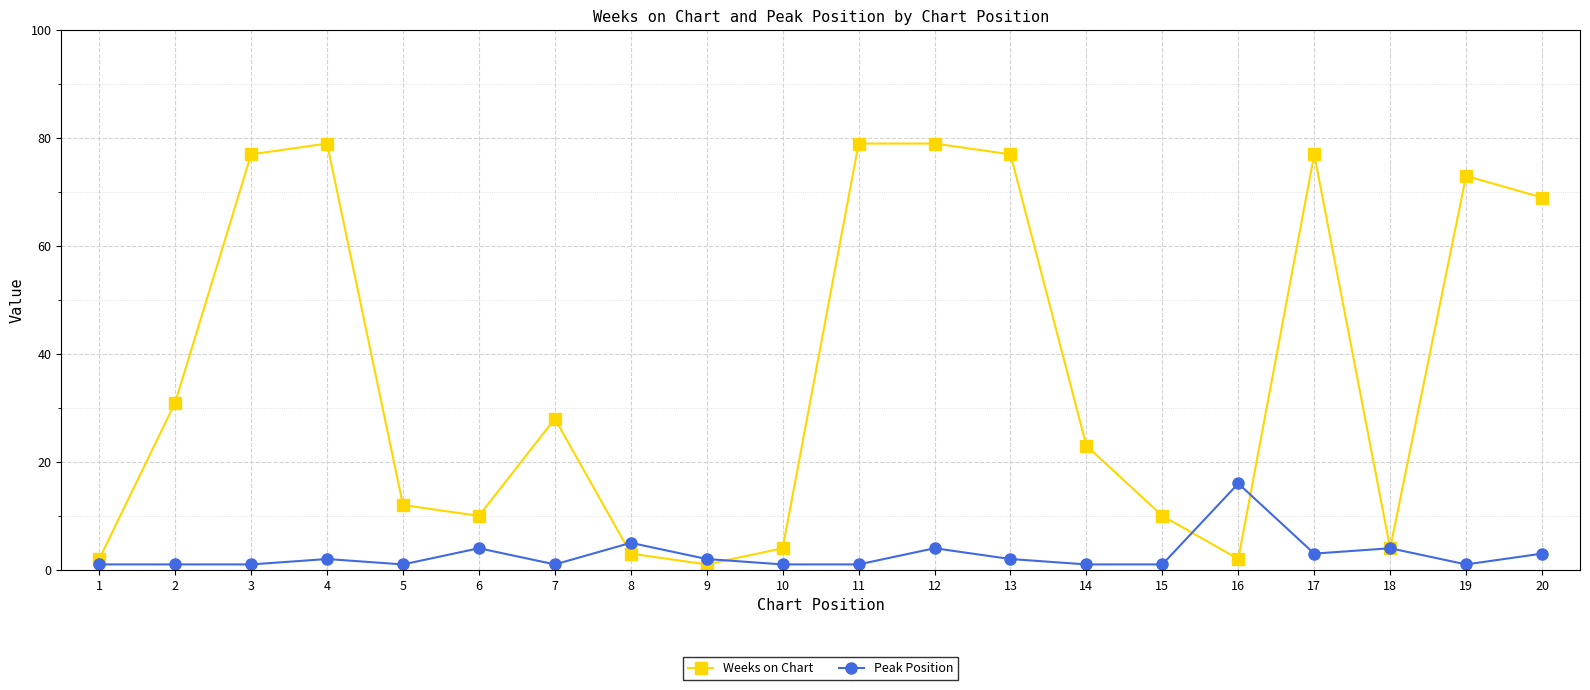

True or false: Weeks on Chart has more than 2 points higher than both neighbors.

True